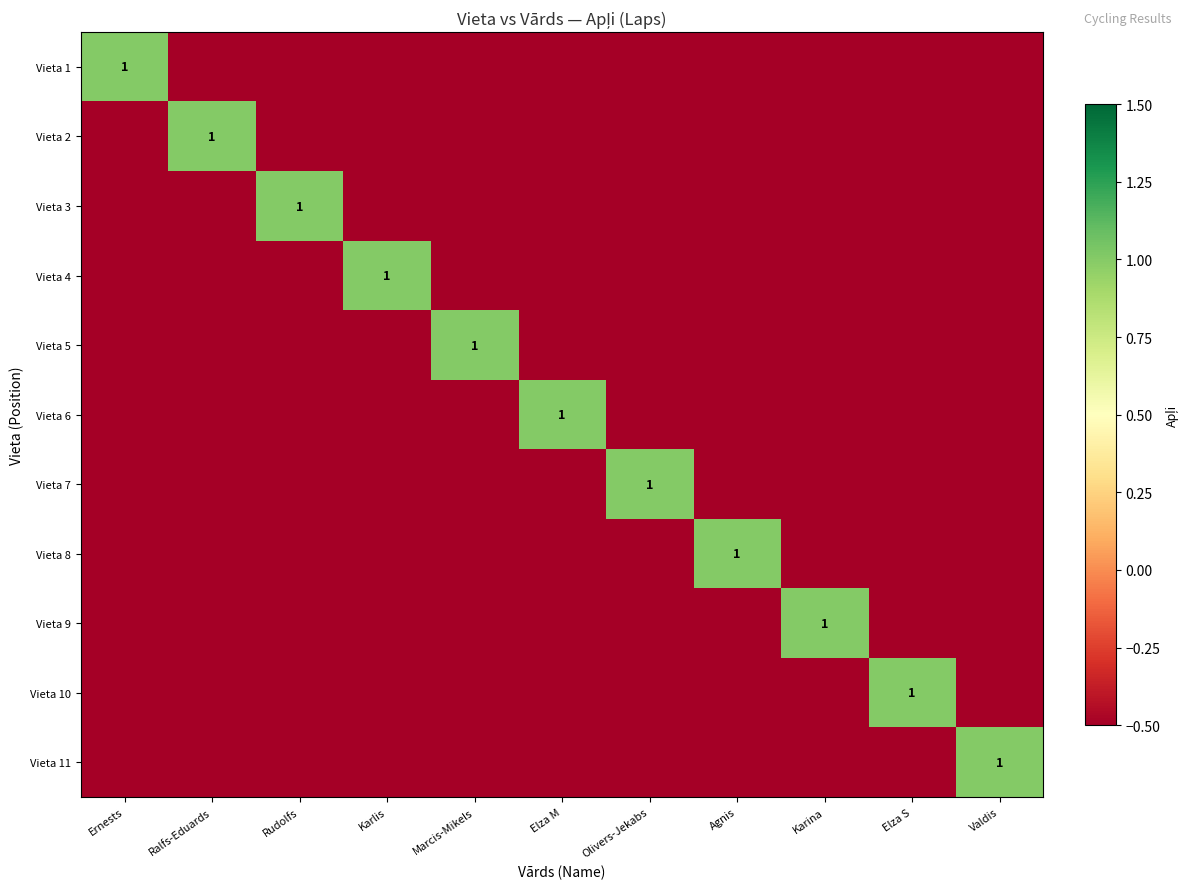

How many values in the Vieta 6 series are below 0?

10